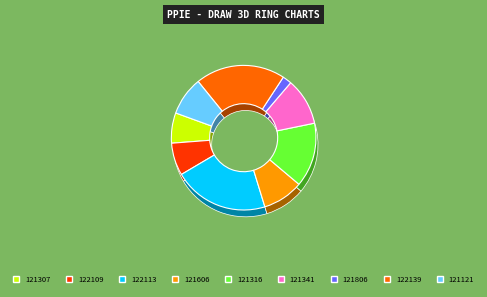

How many slices are in this pie chart?

9